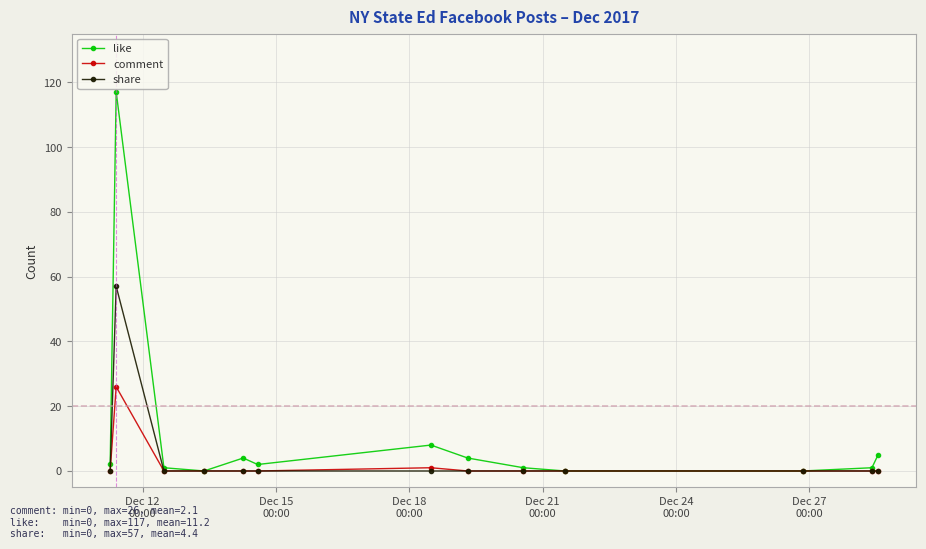

Which series has the largest range (max minus min)?

like